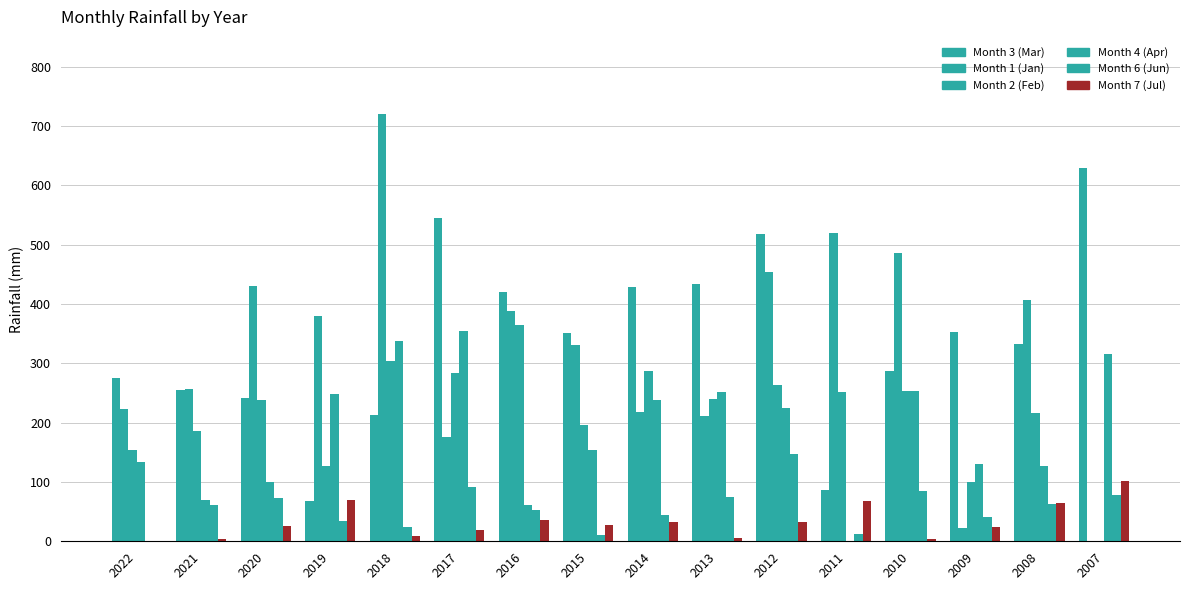

List the labels in order of Month 6 (Jun) value, smallest first.

2022, 2015, 2011, 2018, 2019, 2009, 2014, 2016, 2021, 2008, 2020, 2013, 2007, 2010, 2017, 2012